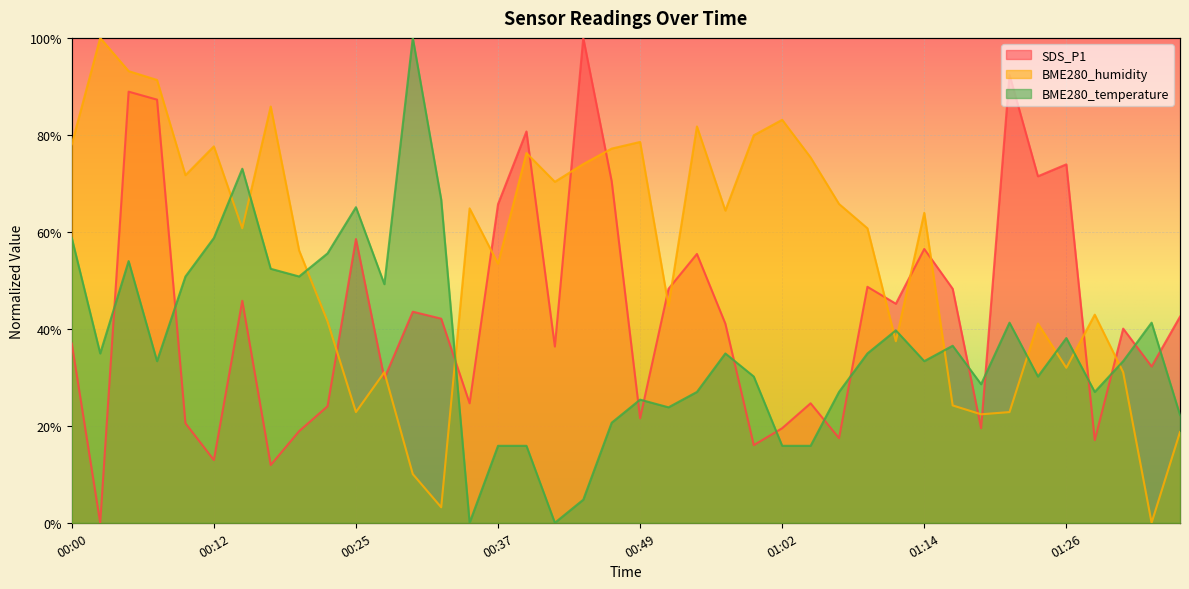

Which series has the largest total across all categories?

BME280_humidity